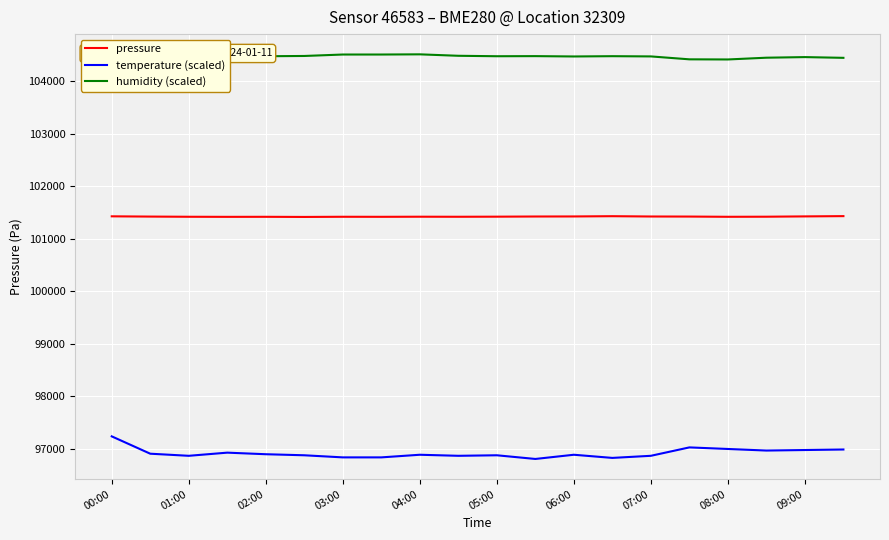

True or false: temperature (scaled) and pressure cross at least once.

False